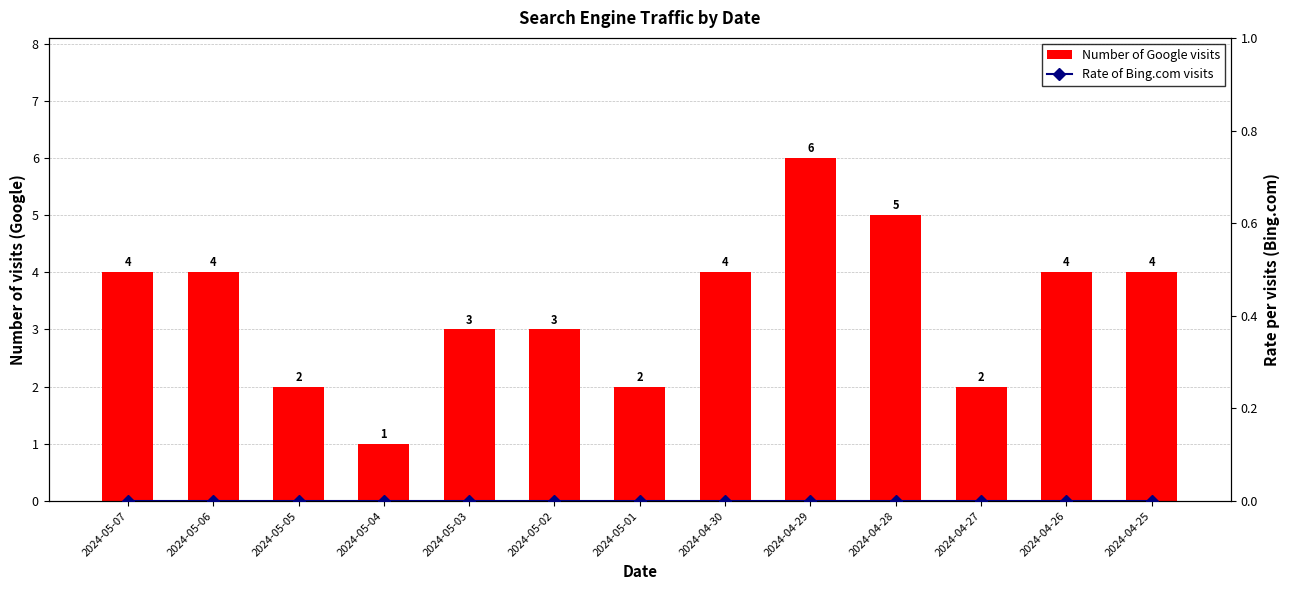

Rank the series by their maximum value, from lowest to highest.

Rate of Bing.com visits, Number of Google visits